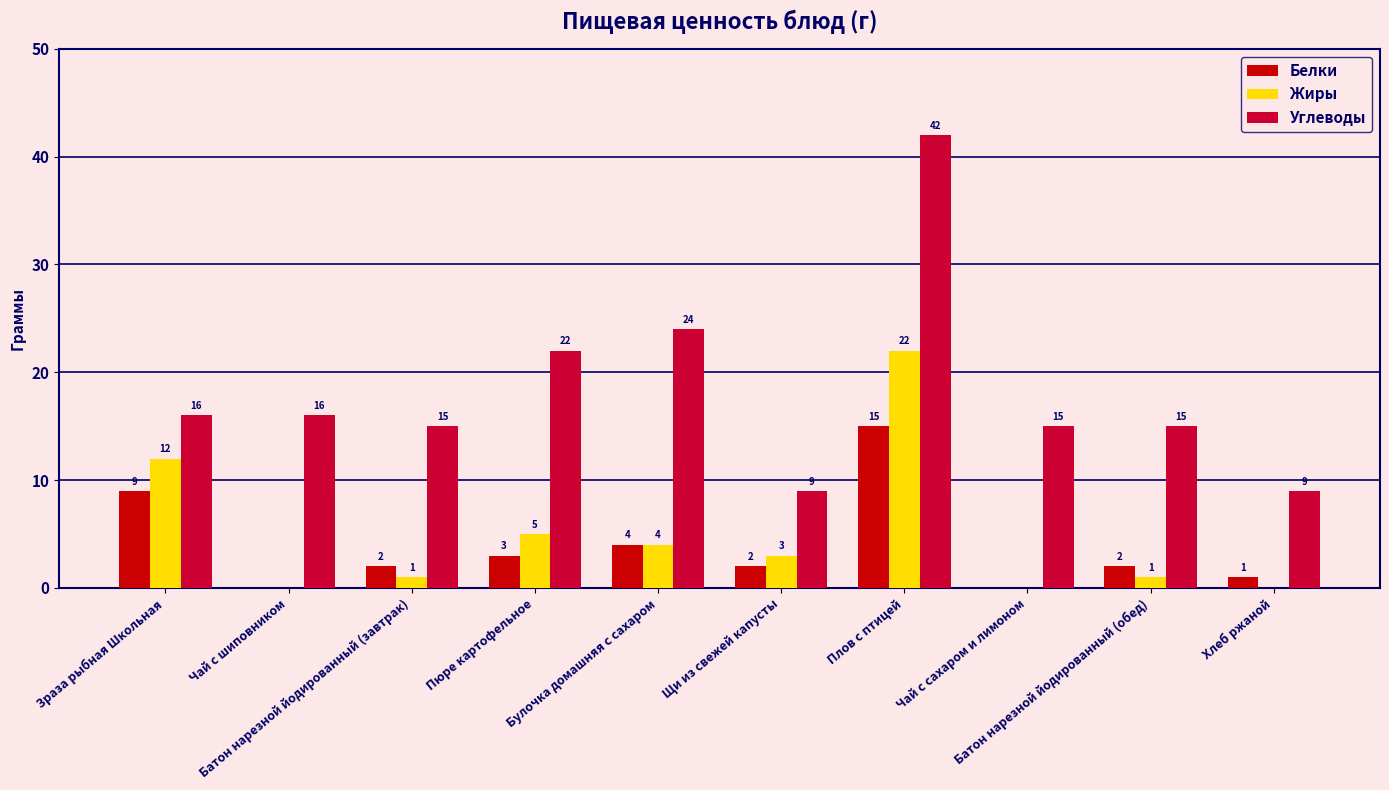

Which series has the largest total across all categories?

Углеводы